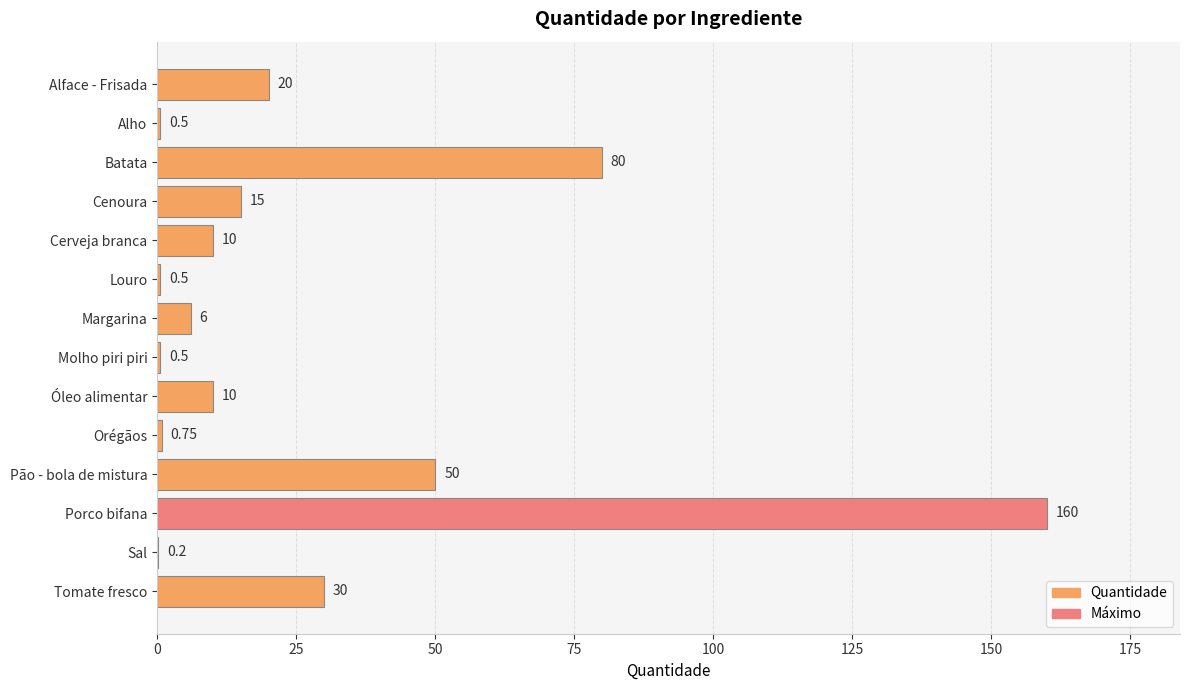

At which label is the value closest to 80?

Batata